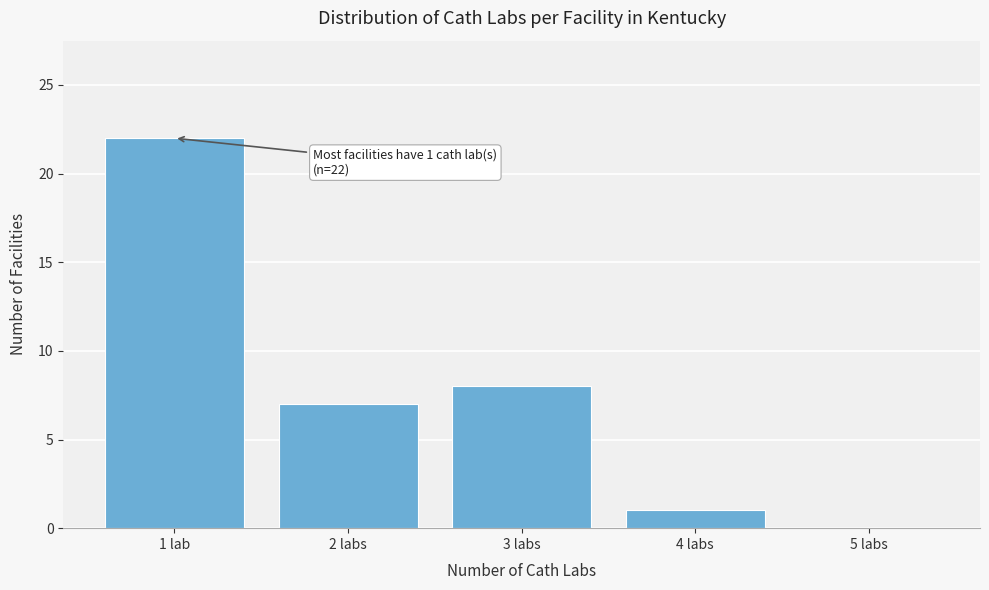

Reading left to right, what are all the values shown in this chart?

1 lab=22	2 labs=7	3 labs=8	4 labs=1	5 labs=0